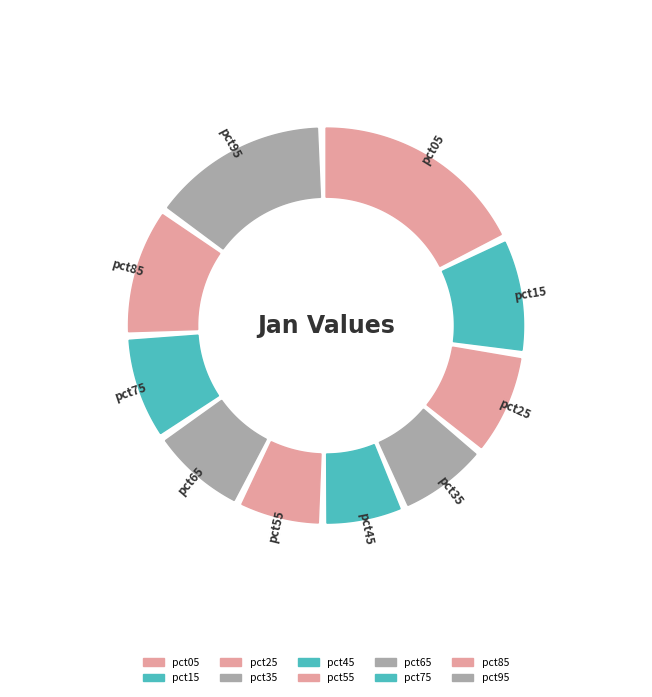

What portion of the pie excludes pct85?

89.3%